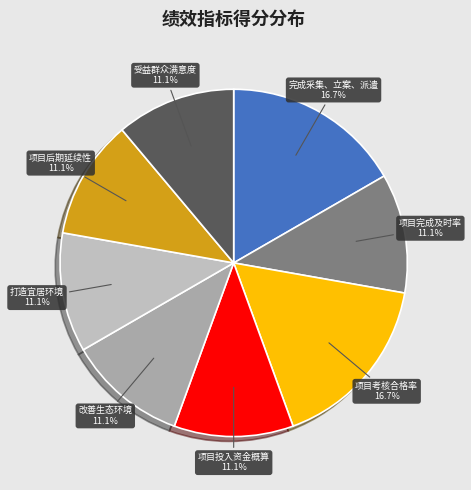

How many segments does this pie chart have?

8